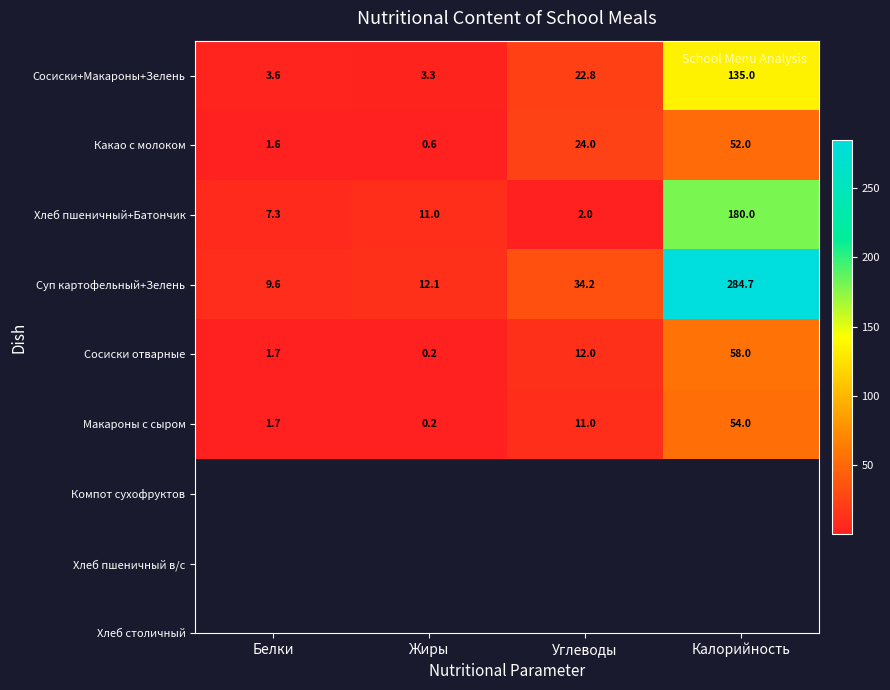

What is the maximum value for Сосиски отварные?

58.0